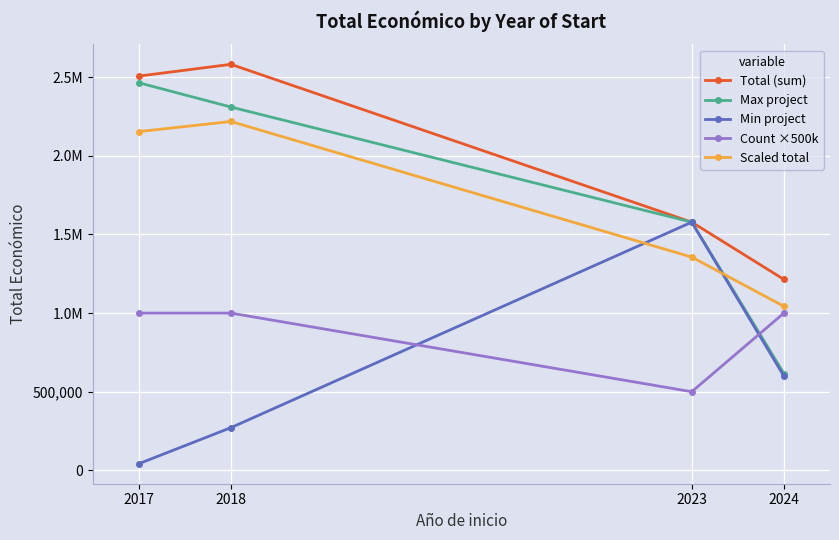

What are all the series names shown in the legend?

Total (sum), Max project, Min project, Count ×500k, Scaled total